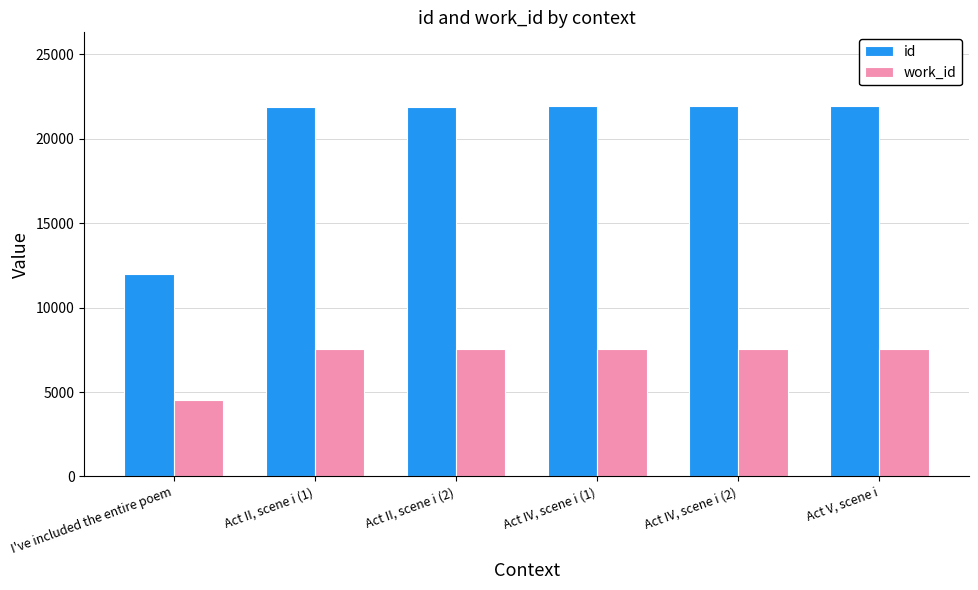

What is the maximum value for id?

21910